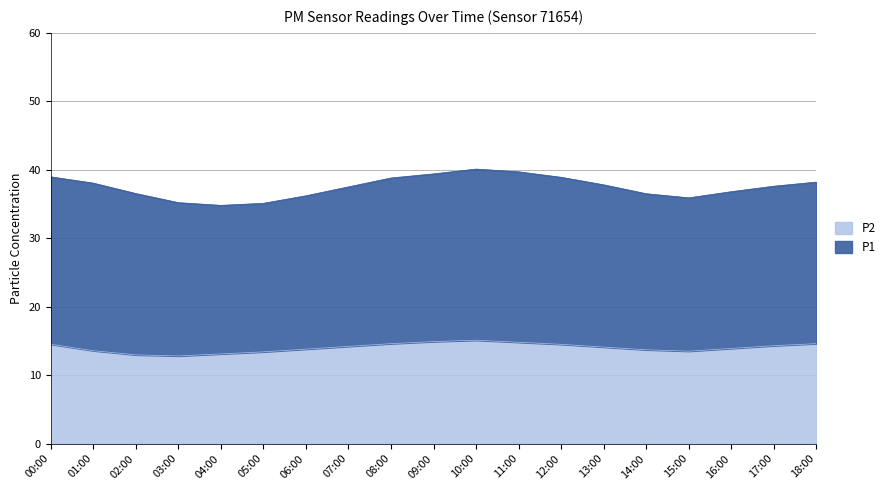

What is the label of the 11th point from the left?

10:00